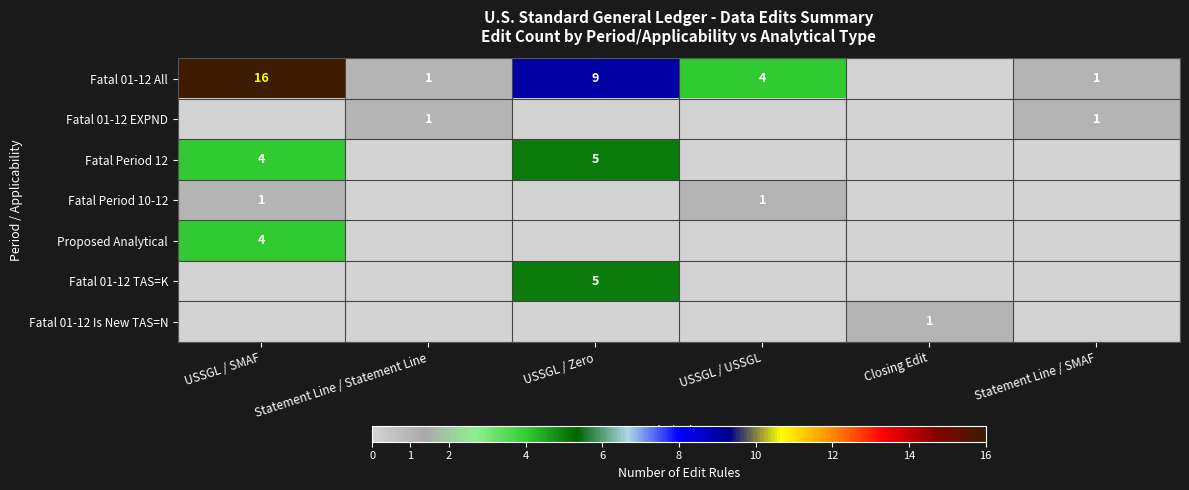

The Fatal 01-12 All series shows 4 at USSGL / USSGL. True or false?

True